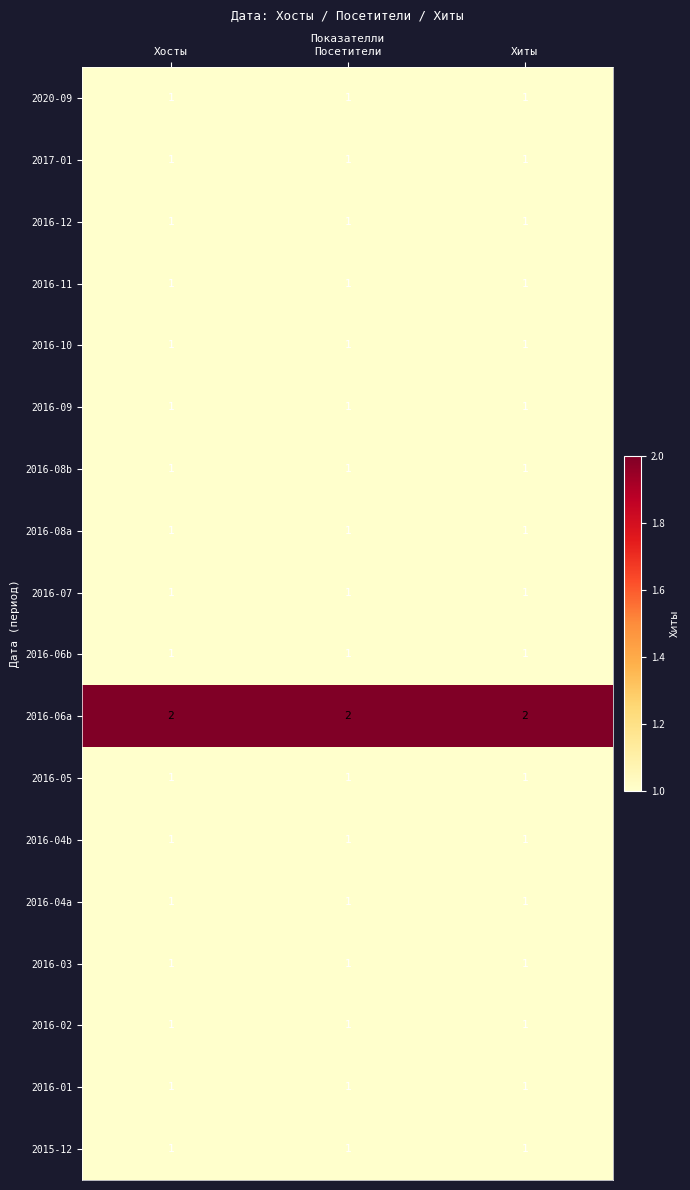

What is the total value across all series at Посетители?

19